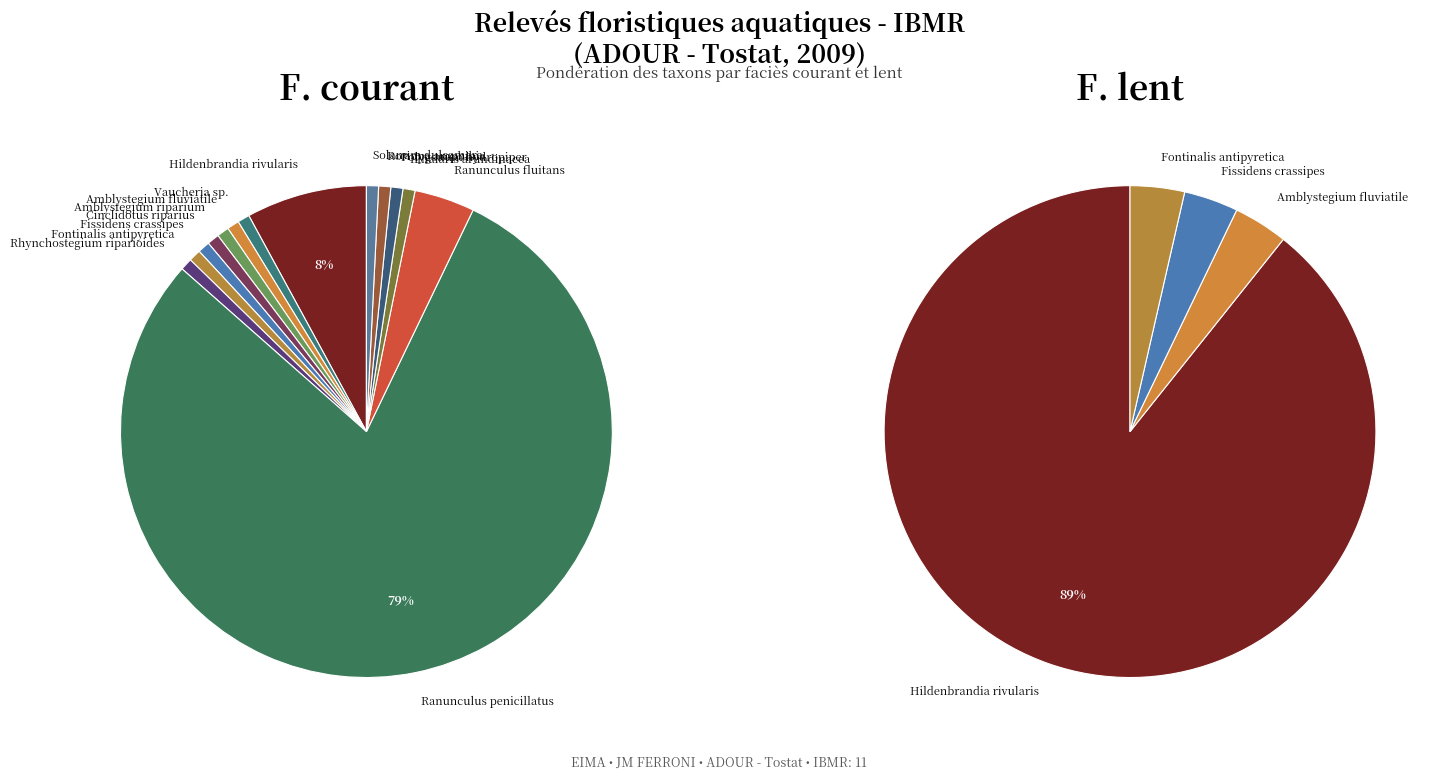

What percentage is NOT represented by Fontinalis antipyretica?

99.2%